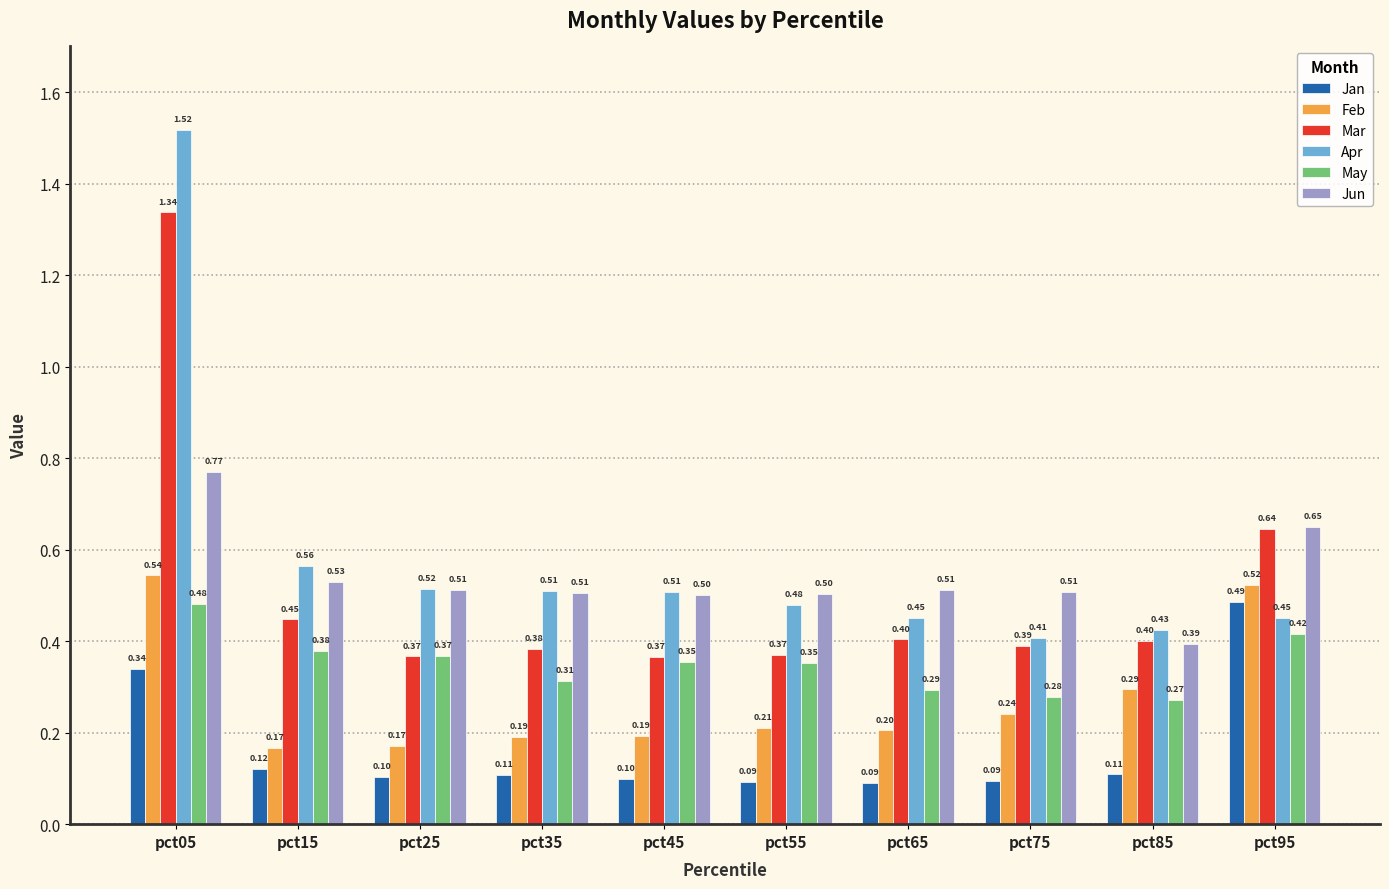

Which label corresponds to the largest value in the chart?

pct05